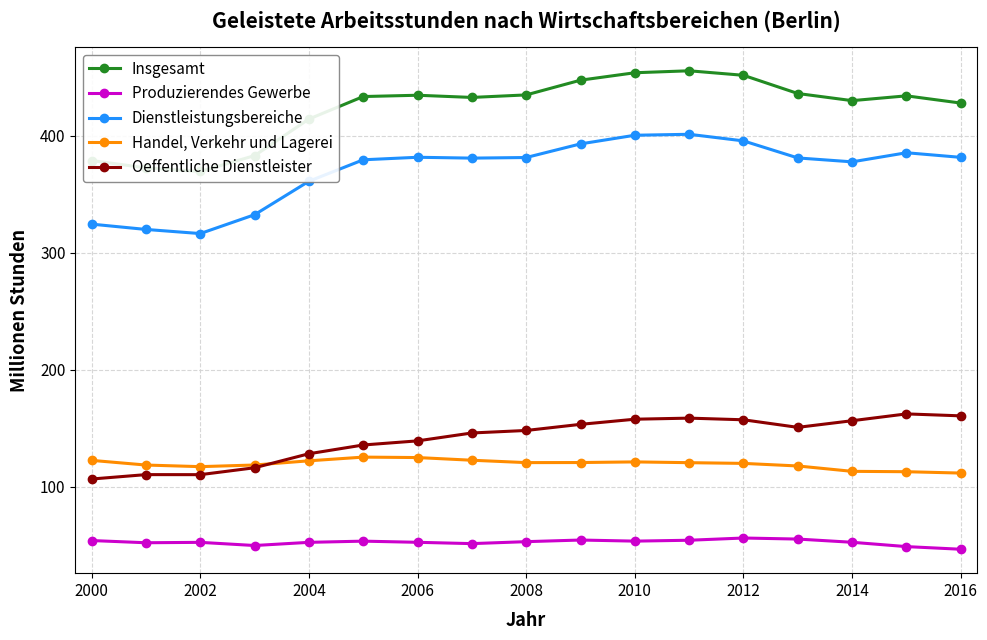

What is the greatest value displayed?

455.7